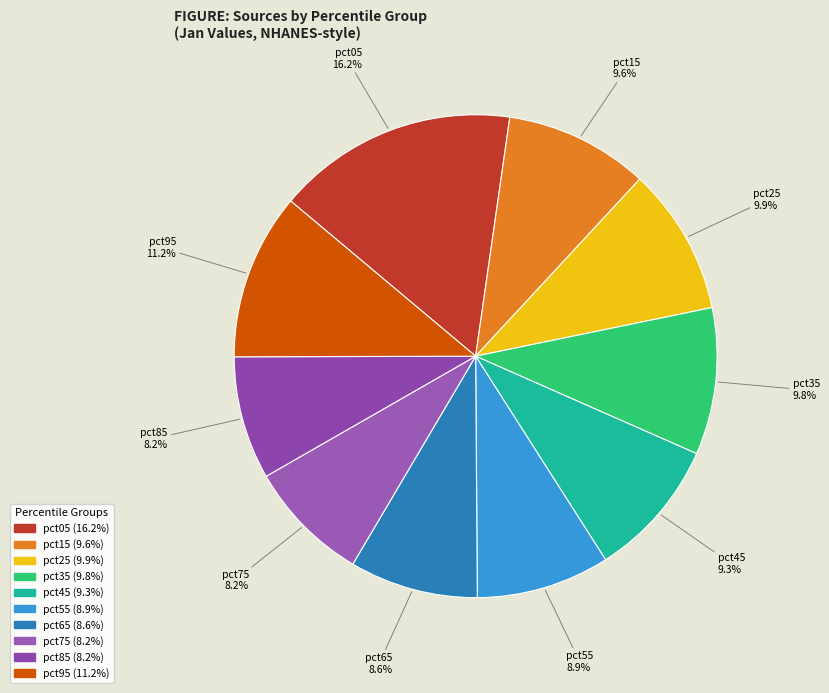

What percentage is the pct95 slice, to the nearest percent?

11%